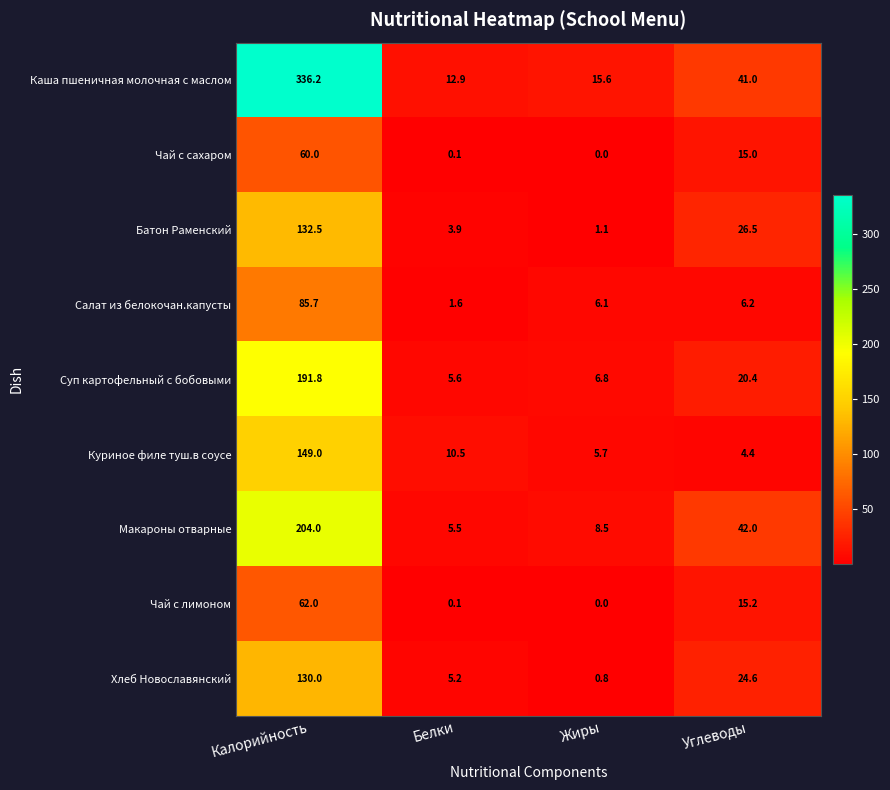

The Чай с сахаром series shows 15.0 at Углеводы. True or false?

True